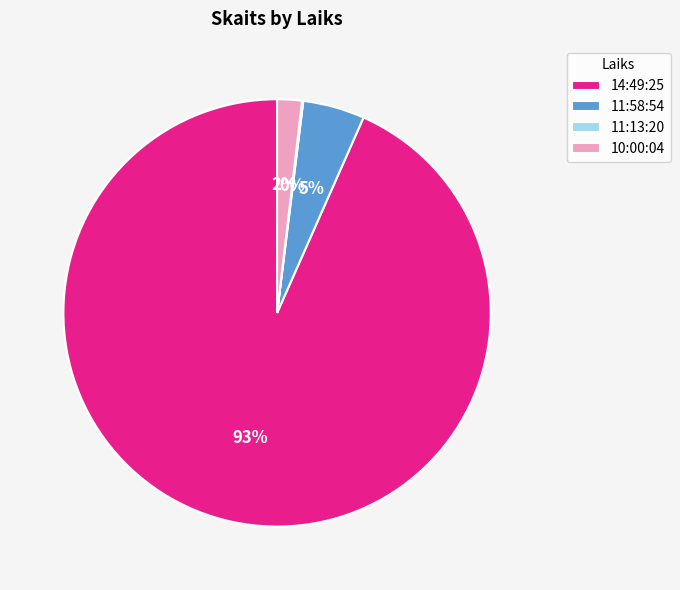

To the nearest percent, what percentage of the pie is 10:00:04?

2%